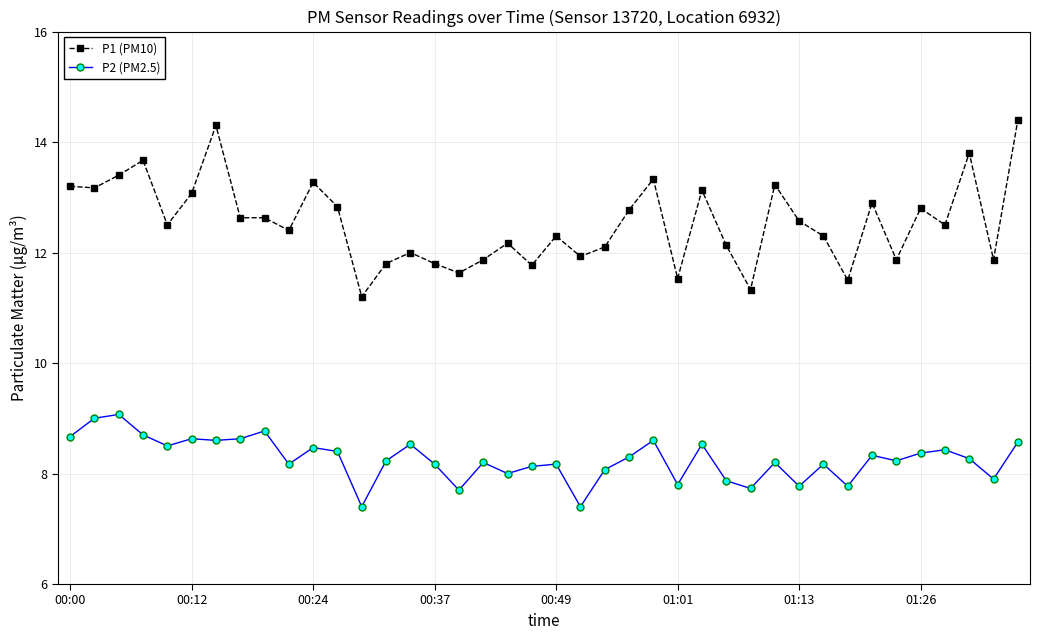

What is the average value of the P1 (PM10) series?

12.5